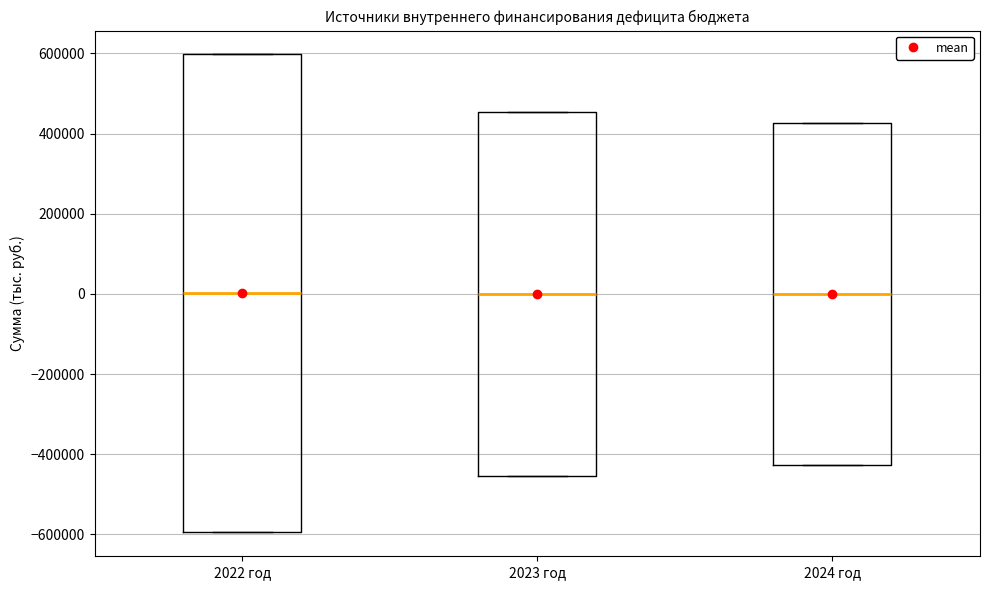

Reading left to right, transcribe this box plot: for each box, give where its median line is, the range the box spans, and where its two whiskers end, as read against the y-axis. The values are not printed on the chart, so give them approximately, as read against the axis.

2022 год: median 0, box -600000 to 600000, whiskers -600000 to 600000
2023 год: median 0, box -460000 to 460000, whiskers -460000 to 460000
2024 год: median 0, box -420000 to 420000, whiskers -420000 to 420000